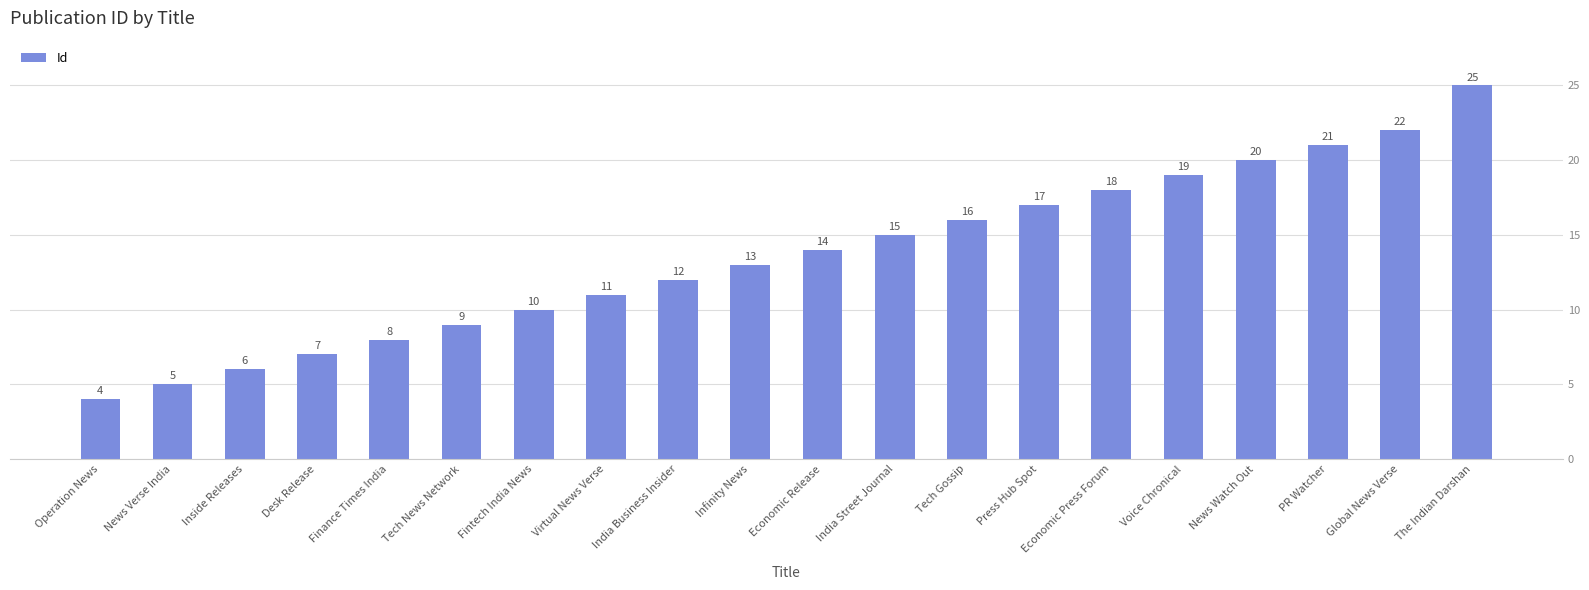

Which category has the lowest value across all series?

Operation News